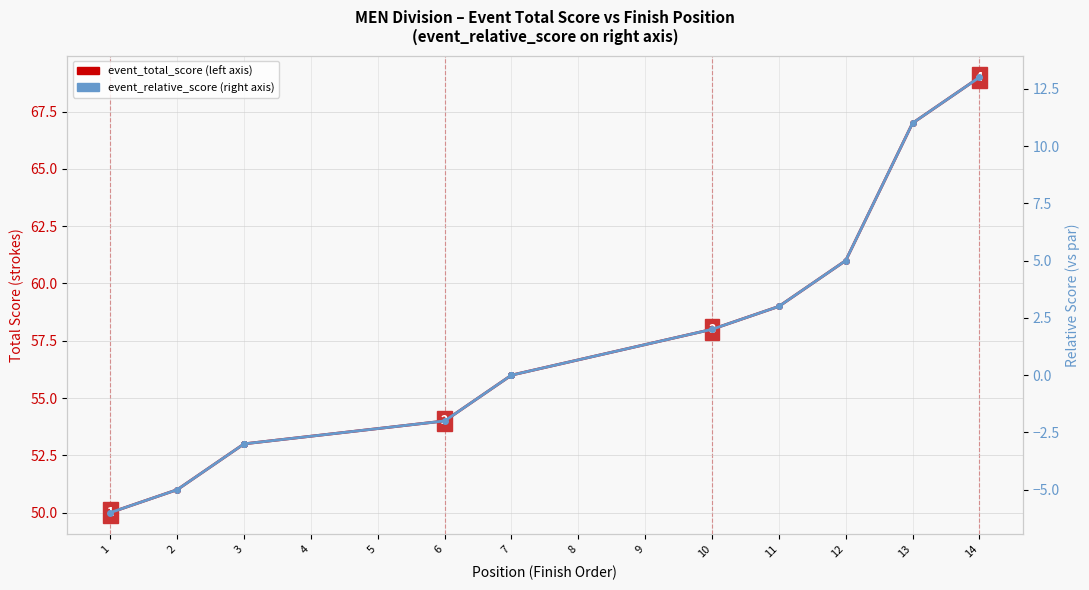

List the series in order of their overall mean, highest first.

event_total_score, event_relative_score